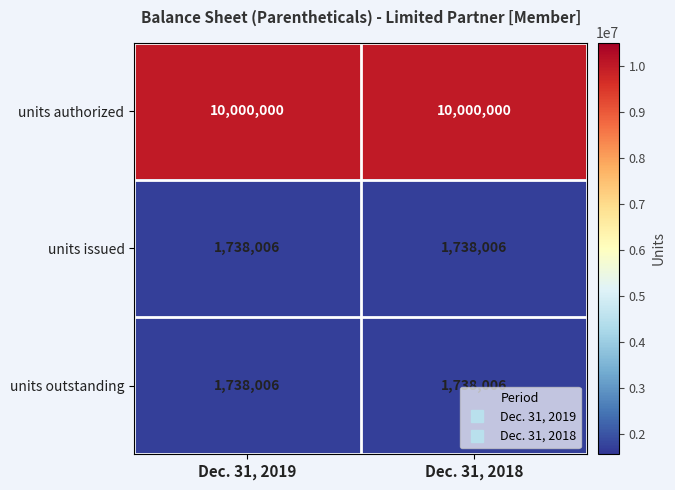

What is the average value of the units outstanding series?

1738006